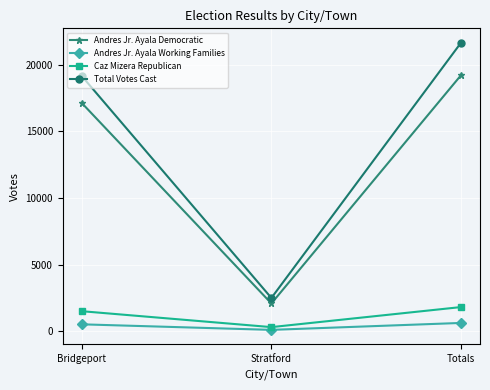

What is the label of the 2nd point from the left?

Stratford